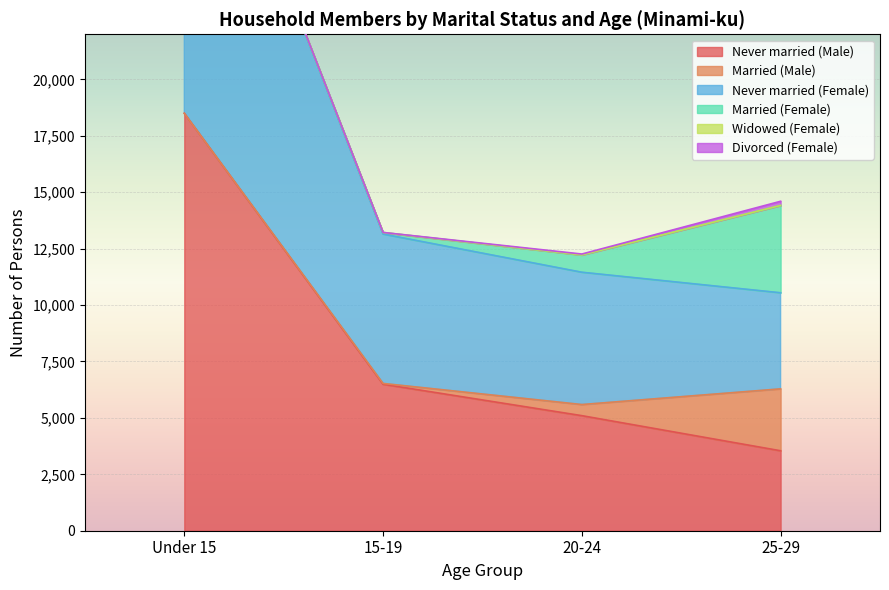

How many series are shown in this chart?

6